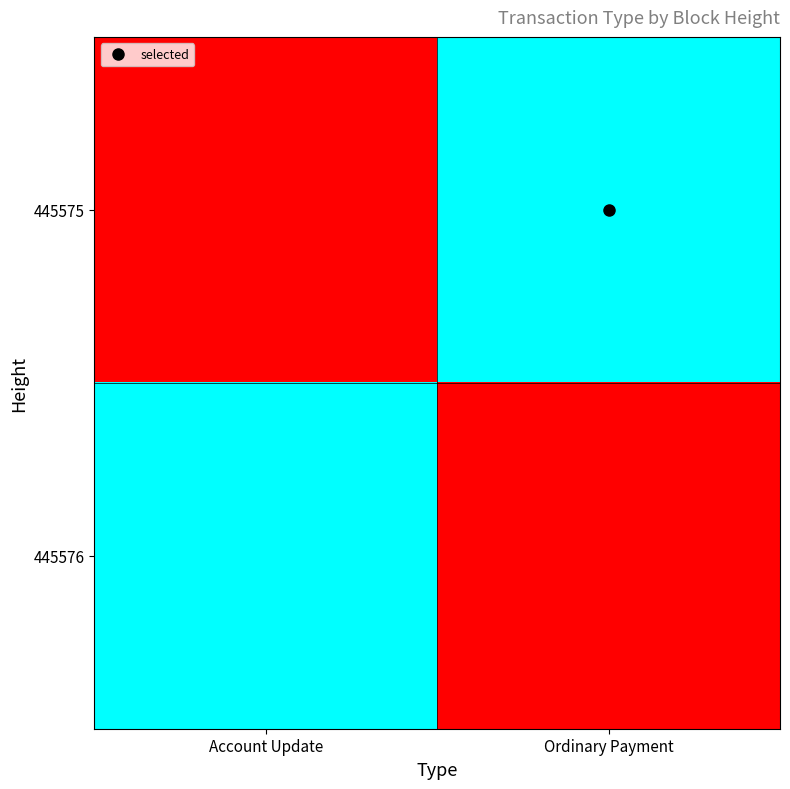

Reading right to left, extract all data points from this chart.

445575: Ordinary Payment=1	Account Update=0
445576: Ordinary Payment=0	Account Update=1